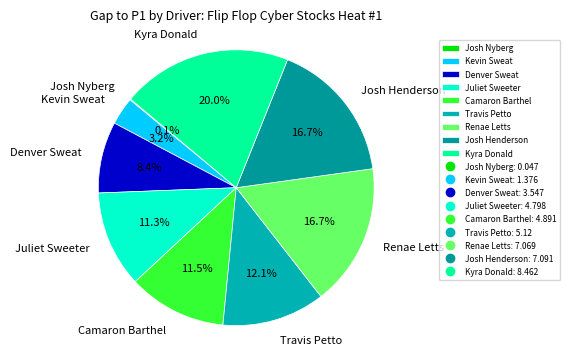

What is the ratio of the value at Josh Henderson to the value at Kevin Sweat?

5.2